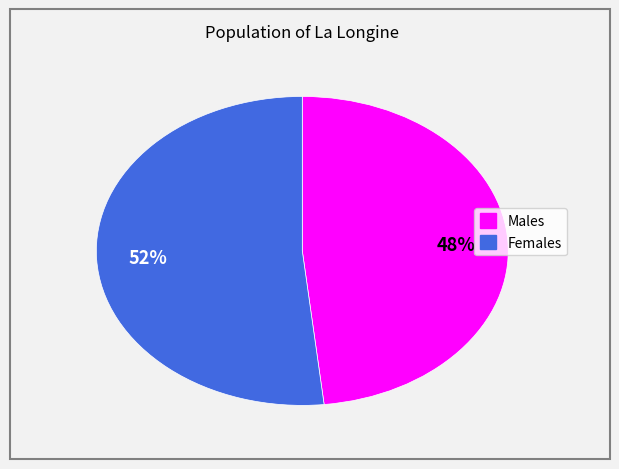

Is there a majority slice in this chart?

Yes